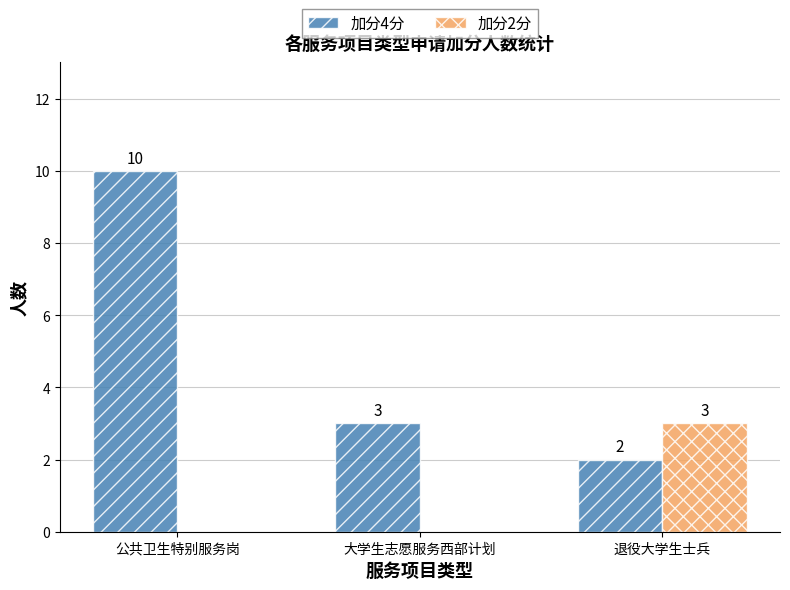

Count the number of data series in this chart.

2